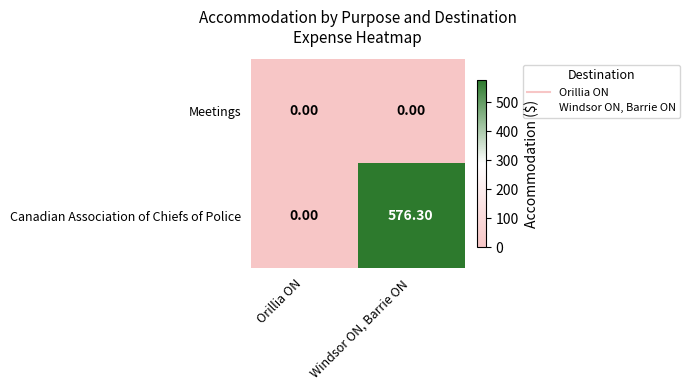

At which label is Canadian Association of Chiefs of Police closest to 288?

Orillia ON